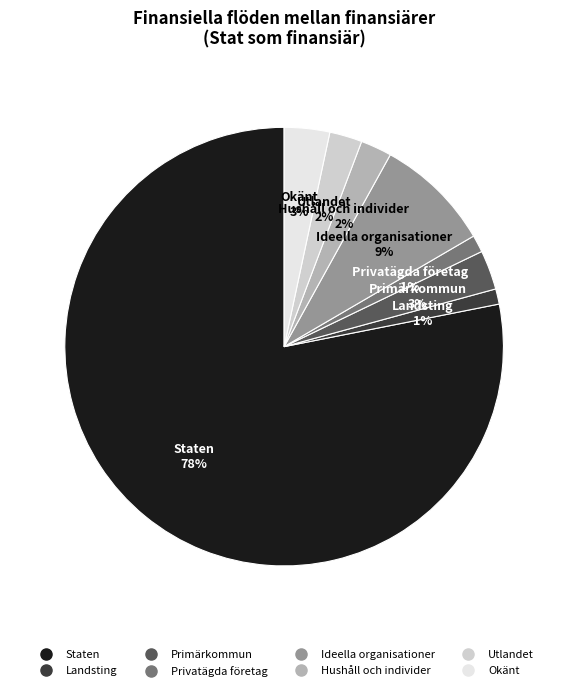

How many segments does this pie chart have?

8